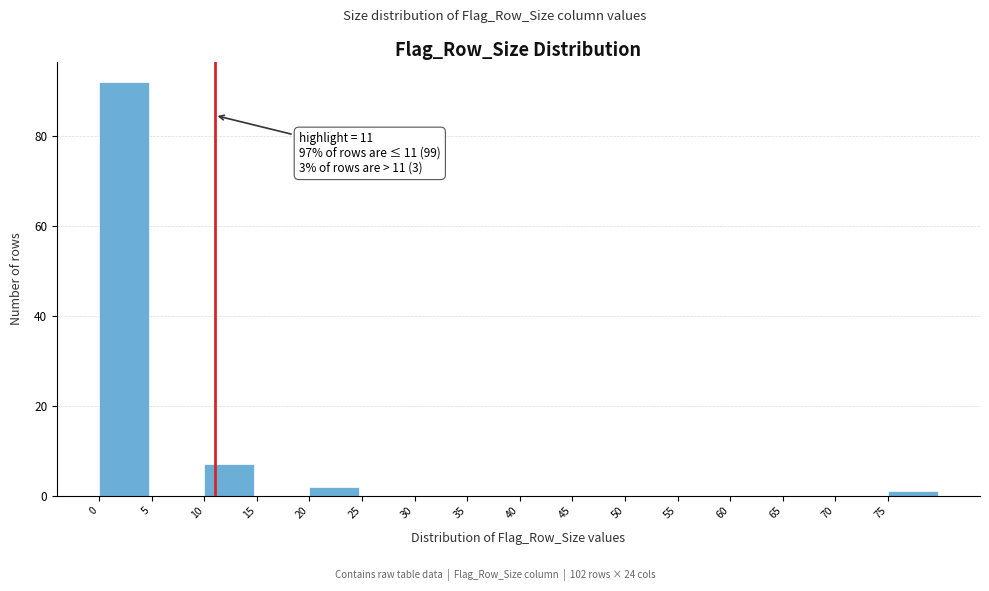

Which range on the x-axis has the tallest bar?

0 to 5